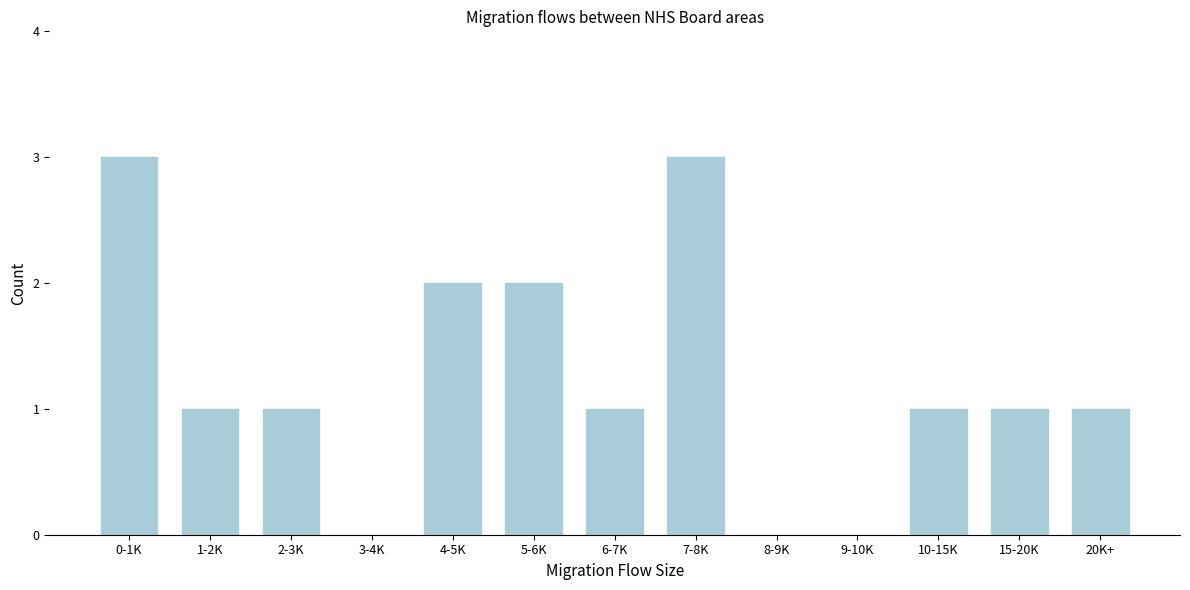

Reading left to right, what are all the values shown in this chart?

0-1K=3	1-2K=1	2-3K=1	3-4K=0	4-5K=2	5-6K=2	6-7K=1	7-8K=3	8-9K=0	9-10K=0	10-15K=1	15-20K=1	20K+=1